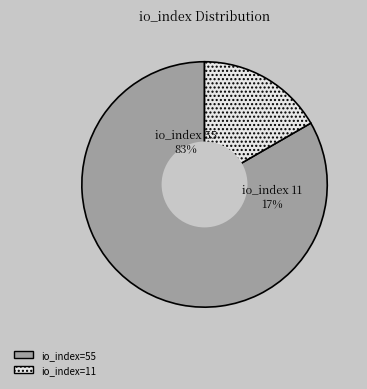

To the nearest percent, what is the difference between the largest and smallest slice percentages?

67%